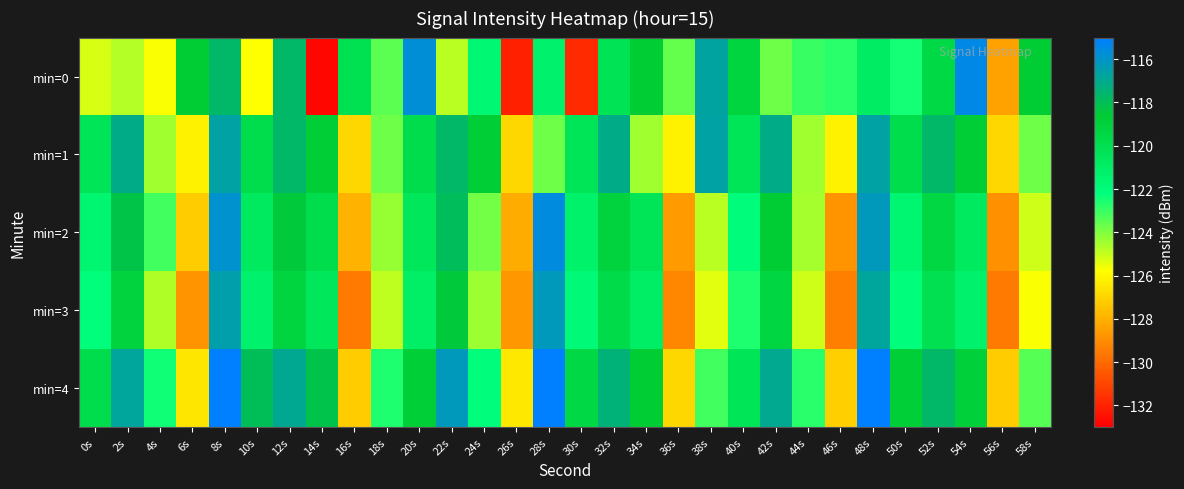

Reading left to right, extract all data points from this chart.

min=0: 0s=-125.2	2s=-124.7	4s=-125.7	6s=-118.6	8s=-117.7	10s=-125.8	12s=-117.7	14s=-132.8	16s=-120.1	18s=-123.5	20s=-115.7	22s=-124.8	24s=-121.7	26s=-132.1	28s=-121.3	30s=-131.8	32s=-120.3	34s=-118.6	36s=-123.6	38s=-116.7	40s=-119.2	42s=-123.8	44s=-123.0	46s=-122.7	48s=-120.9	50s=-122.5	52s=-119.6	54s=-115.4	56s=-128.4	58s=-118.6
min=1: 0s=-120.4	2s=-117.1	4s=-124.5	6s=-126.1	8s=-116.6	10s=-119.8	12s=-117.7	14s=-118.8	16s=-126.9	18s=-123.8	20s=-119.8	22s=-117.7	24s=-118.8	26s=-126.9	28s=-123.8	30s=-120.4	32s=-117.1	34s=-124.5	36s=-126.1	38s=-116.6	40s=-120.4	42s=-117.1	44s=-124.5	46s=-126.1	48s=-116.6	50s=-119.8	52s=-117.7	54s=-118.8	56s=-126.9	58s=-123.8
min=2: 0s=-121.5	2s=-118.3	4s=-123.1	6s=-127.2	8s=-115.9	10s=-120.7	12s=-118.5	14s=-119.8	16s=-127.9	18s=-124.3	20s=-120.5	22s=-117.9	24s=-123.8	26s=-128.1	28s=-115.6	30s=-121.2	32s=-119.1	34s=-120.4	36s=-128.6	38s=-124.8	40s=-122.0	42s=-118.7	44s=-124.5	46s=-128.8	48s=-116.2	50s=-121.5	52s=-119.4	54s=-120.7	56s=-128.9	58s=-125.1
min=3: 0s=-122.1	2s=-119.1	4s=-124.7	6s=-128.8	8s=-116.5	10s=-121.3	12s=-119.2	14s=-120.5	16s=-129.5	18s=-124.9	20s=-121.1	22s=-118.5	24s=-124.4	26s=-128.7	28s=-116.2	30s=-121.8	32s=-119.7	34s=-121.0	36s=-129.2	38s=-125.4	40s=-122.6	42s=-119.3	44s=-125.1	46s=-129.4	48s=-116.8	50s=-122.1	52s=-120.0	54s=-121.3	56s=-129.5	58s=-125.7
min=4: 0s=-119.8	2s=-116.8	4s=-122.4	6s=-126.5	8s=-114.2	10s=-118.0	12s=-116.9	14s=-118.2	16s=-127.2	18s=-122.6	20s=-118.8	22s=-116.2	24s=-122.1	26s=-126.4	28s=-113.9	30s=-119.5	32s=-117.4	34s=-118.7	36s=-126.9	38s=-123.1	40s=-120.3	42s=-117.0	44s=-122.8	46s=-127.1	48s=-114.5	50s=-118.8	52s=-117.7	54s=-119.0	56s=-127.2	58s=-123.4